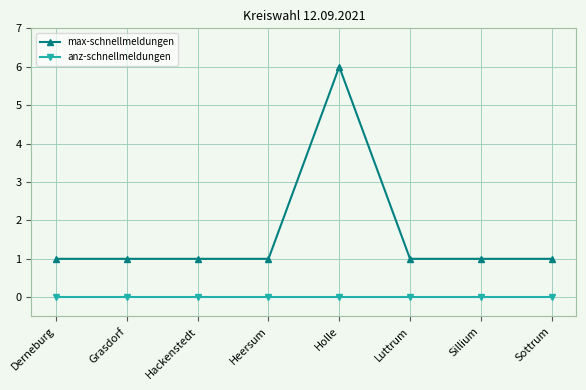

How many distinct data groups are displayed?

2